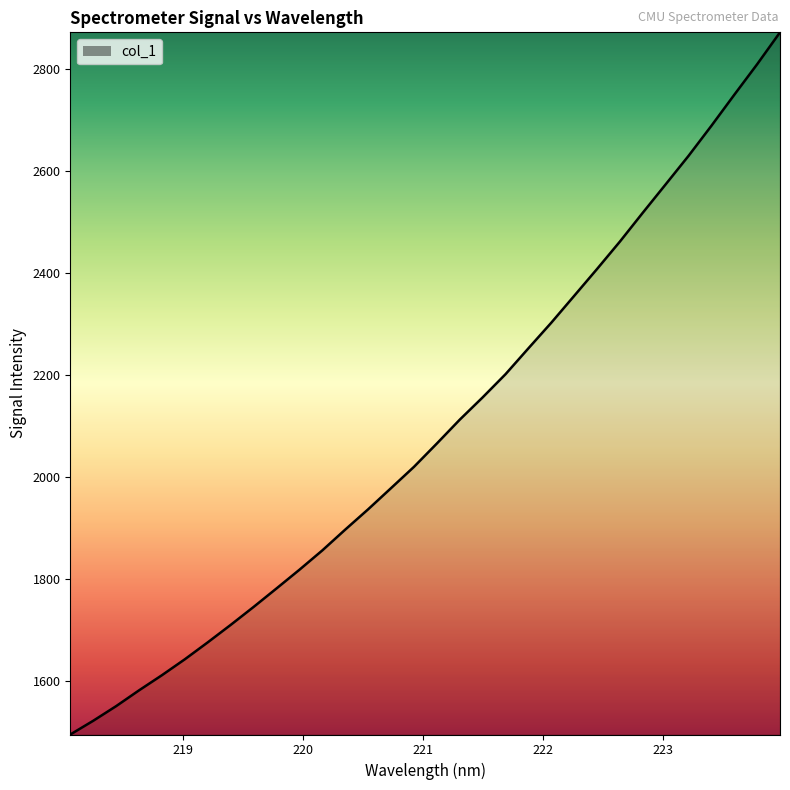

What is the difference between the maximum and minimum values?

1376.1